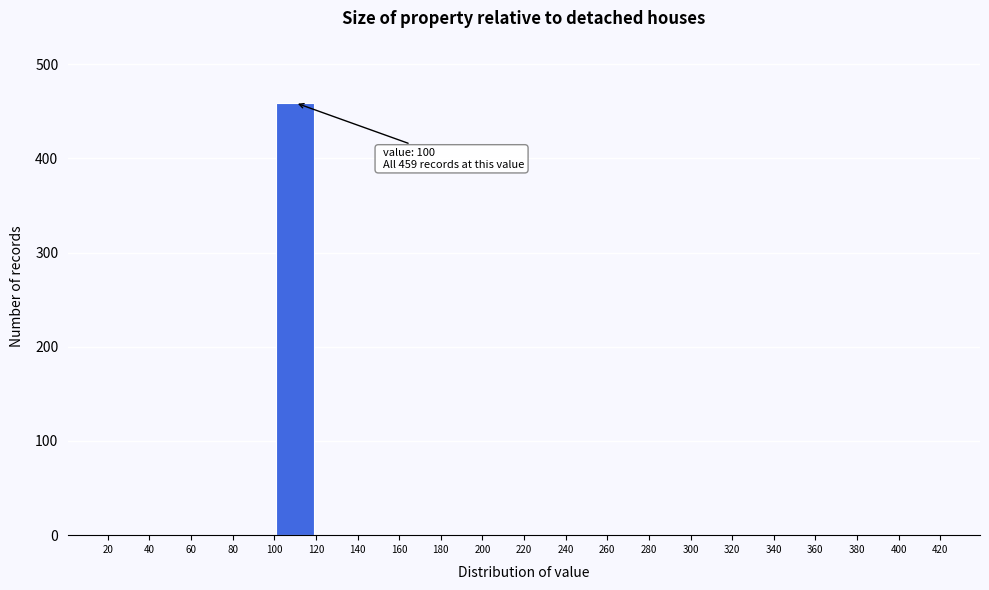

Which range on the x-axis has the tallest bar?

100 to 120